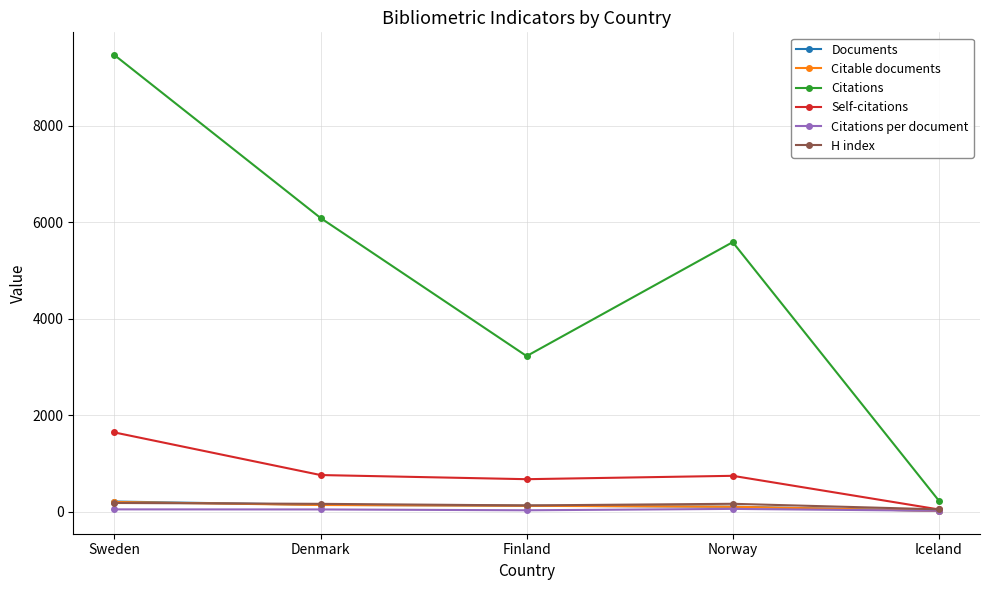

Which series has the largest total across all categories?

Citations